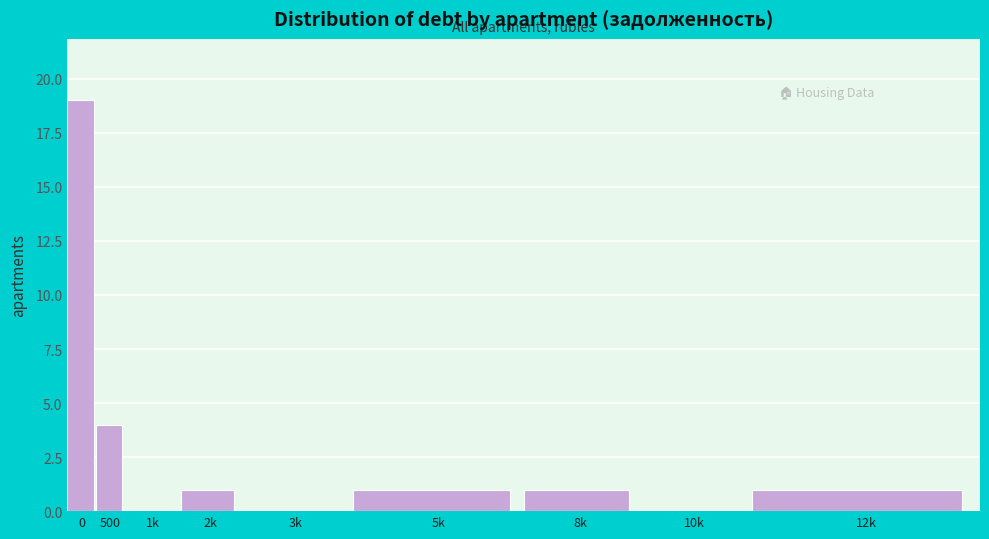

Reading left to right, extract all data points from this chart.

0=19	500=4	1k=0	2k=1	3k=0	5k=1	8k=1	10k=0	12k=1